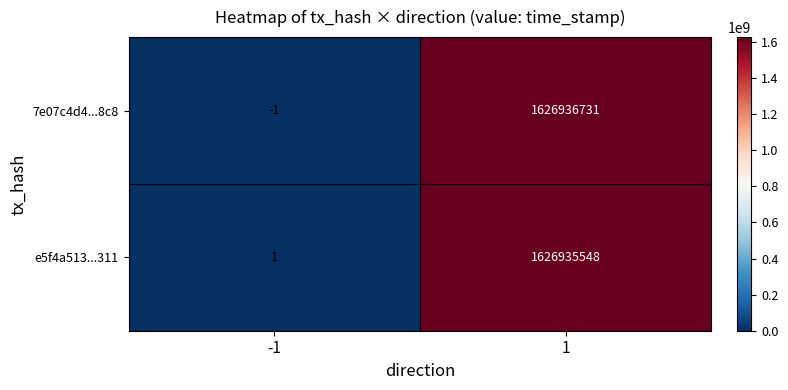

Reading right to left, extract all data points from this chart.

7e07c4d4...8c8: 1=1626936731	-1=-1
e5f4a513...311: 1=1626935548	-1=1